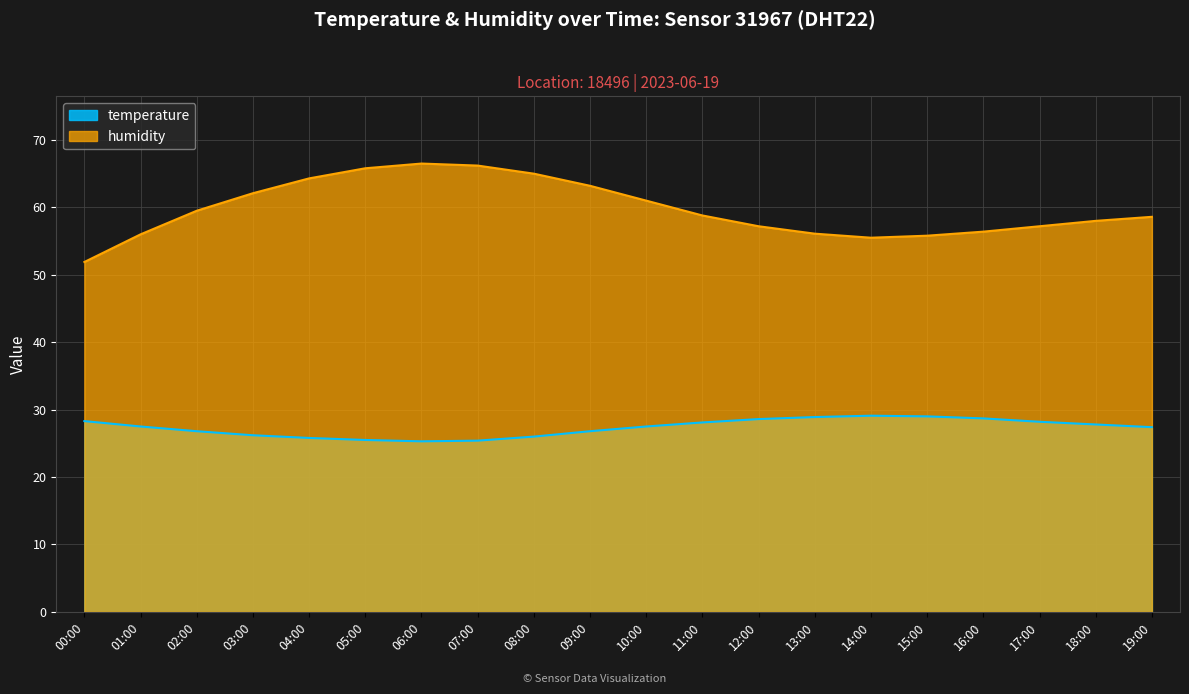

True or false: humidity and temperature intersect in this chart.

False